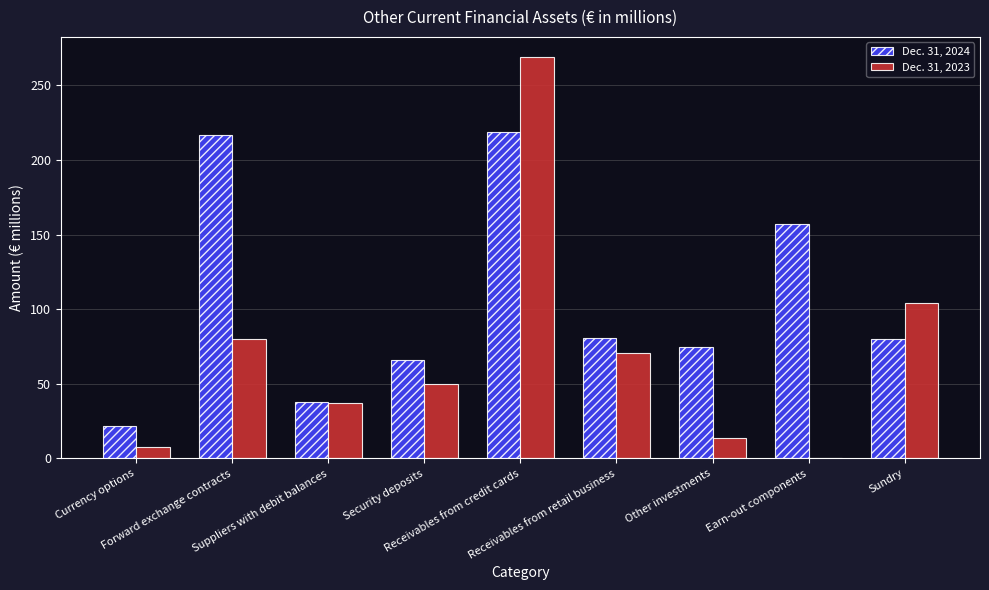

The value of Dec. 31, 2024 at Currency options is 8. True or false?

False